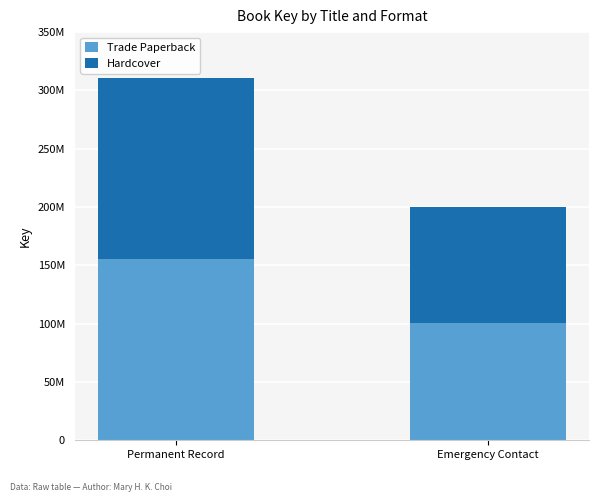

Does the chart contain stacked bars?

Yes